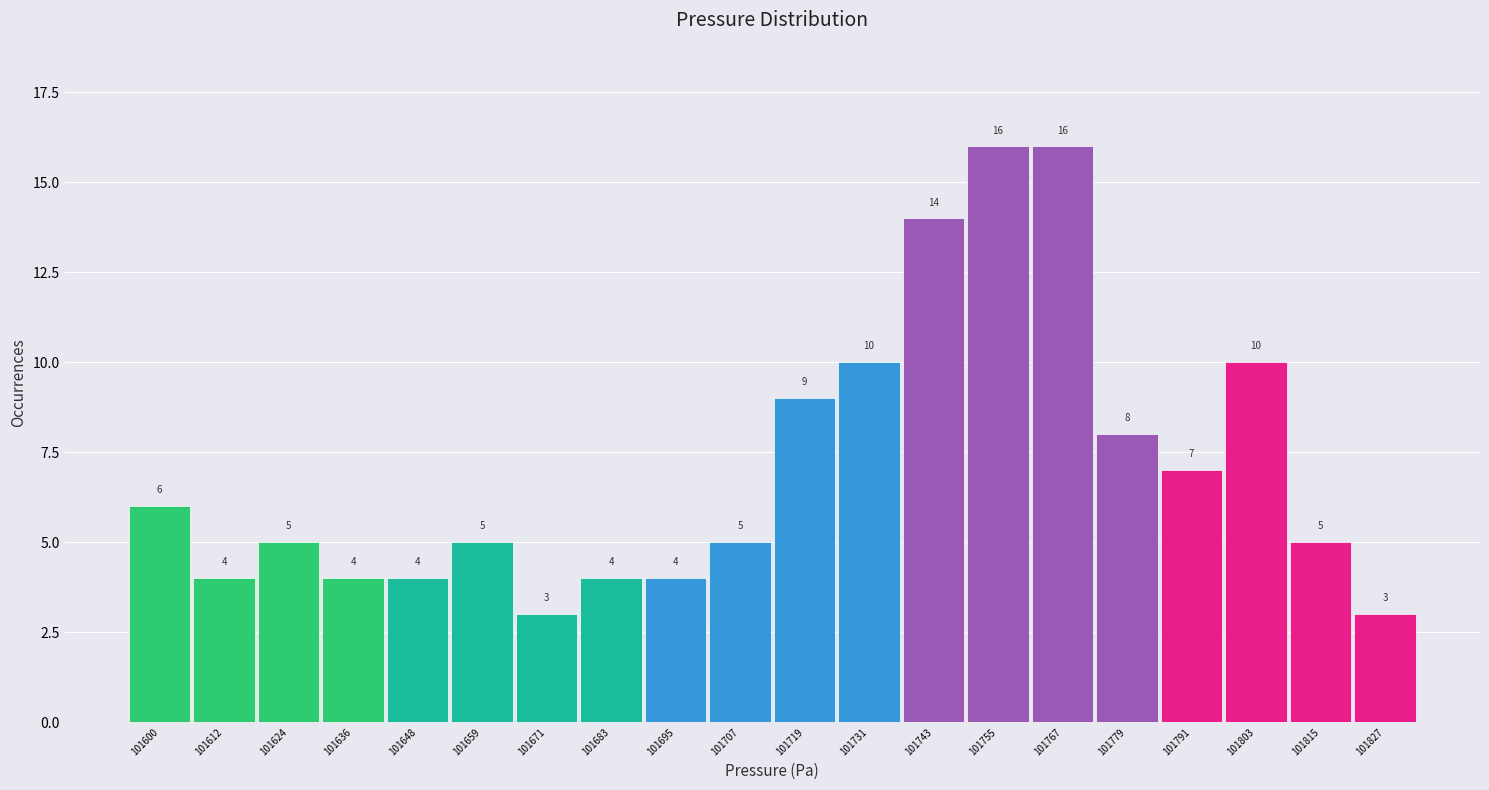

How tall is the bar that spans 101702 to 101714 on the x-axis? The bar edges are not printed on the chart, so give them approximately, as read against the axis.

5